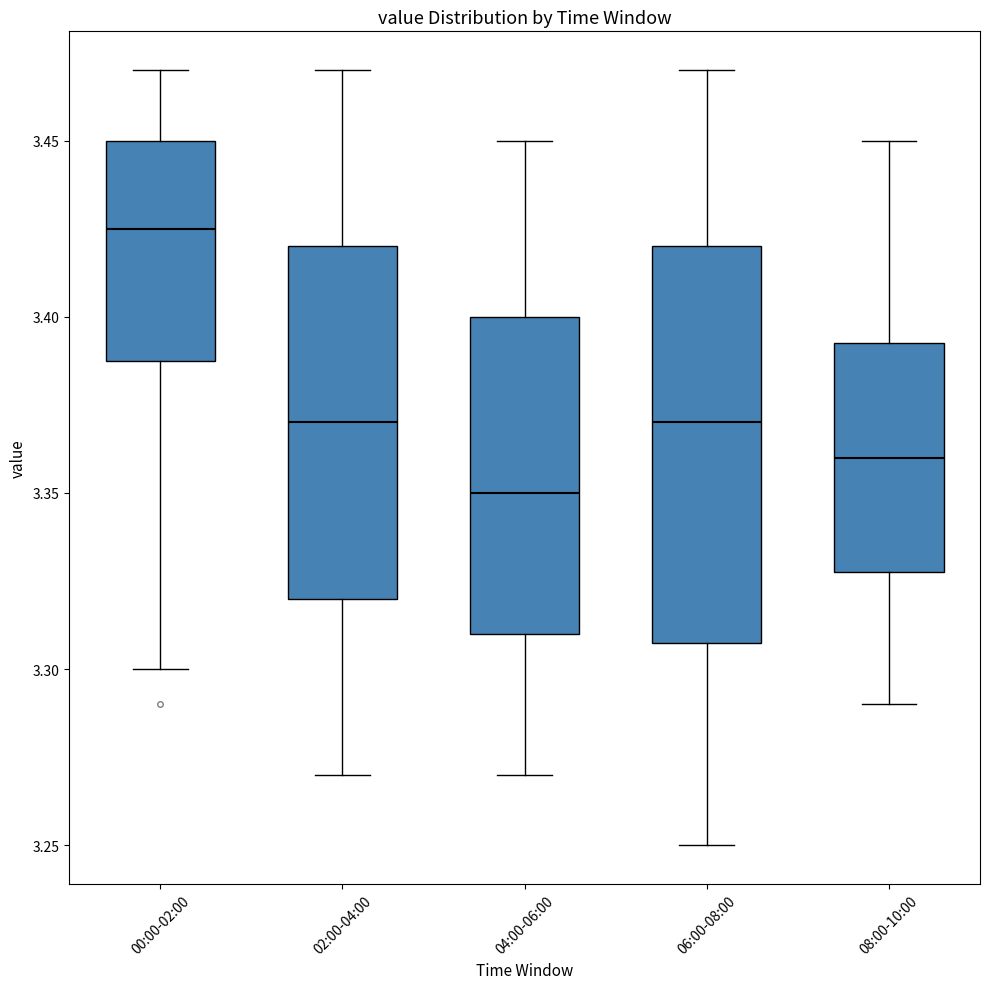

Reading left to right, read every box against the y-axis: the position of its median line, the range the box covers, and the ends of its whiskers. The values are not printed on the chart, so give them approximately, as read against the axis.

00:00-02:00: median 3.425, box 3.390 to 3.450, whiskers 3.300 to 3.470
02:00-04:00: median 3.370, box 3.320 to 3.420, whiskers 3.270 to 3.470
04:00-06:00: median 3.350, box 3.310 to 3.400, whiskers 3.270 to 3.450
06:00-08:00: median 3.370, box 3.310 to 3.420, whiskers 3.250 to 3.470
08:00-10:00: median 3.360, box 3.330 to 3.395, whiskers 3.290 to 3.450